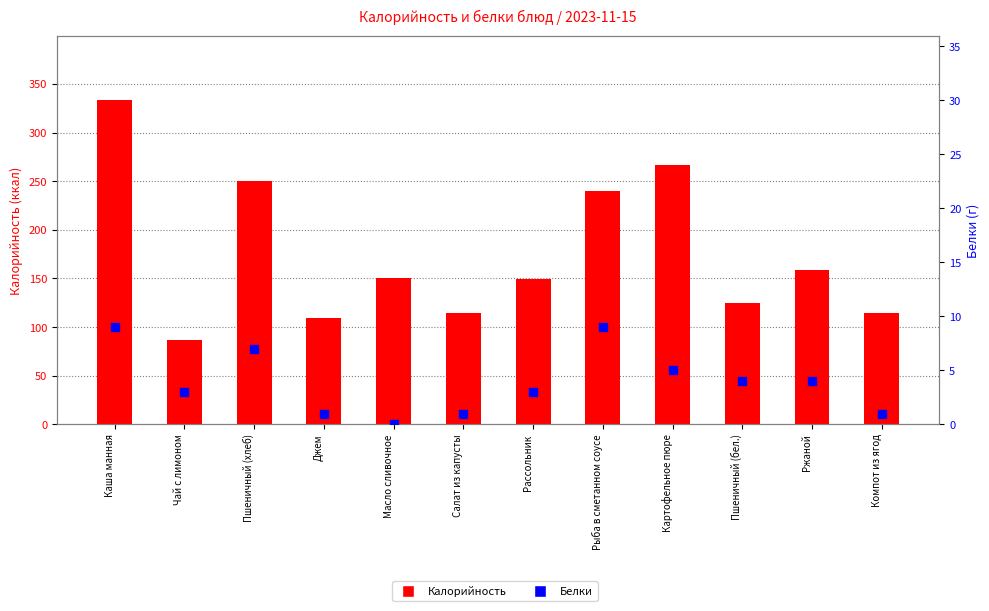

Is the value of Калорийность at Пшеничный (хлеб) greater than the value of Белки at Рассольник?

Yes